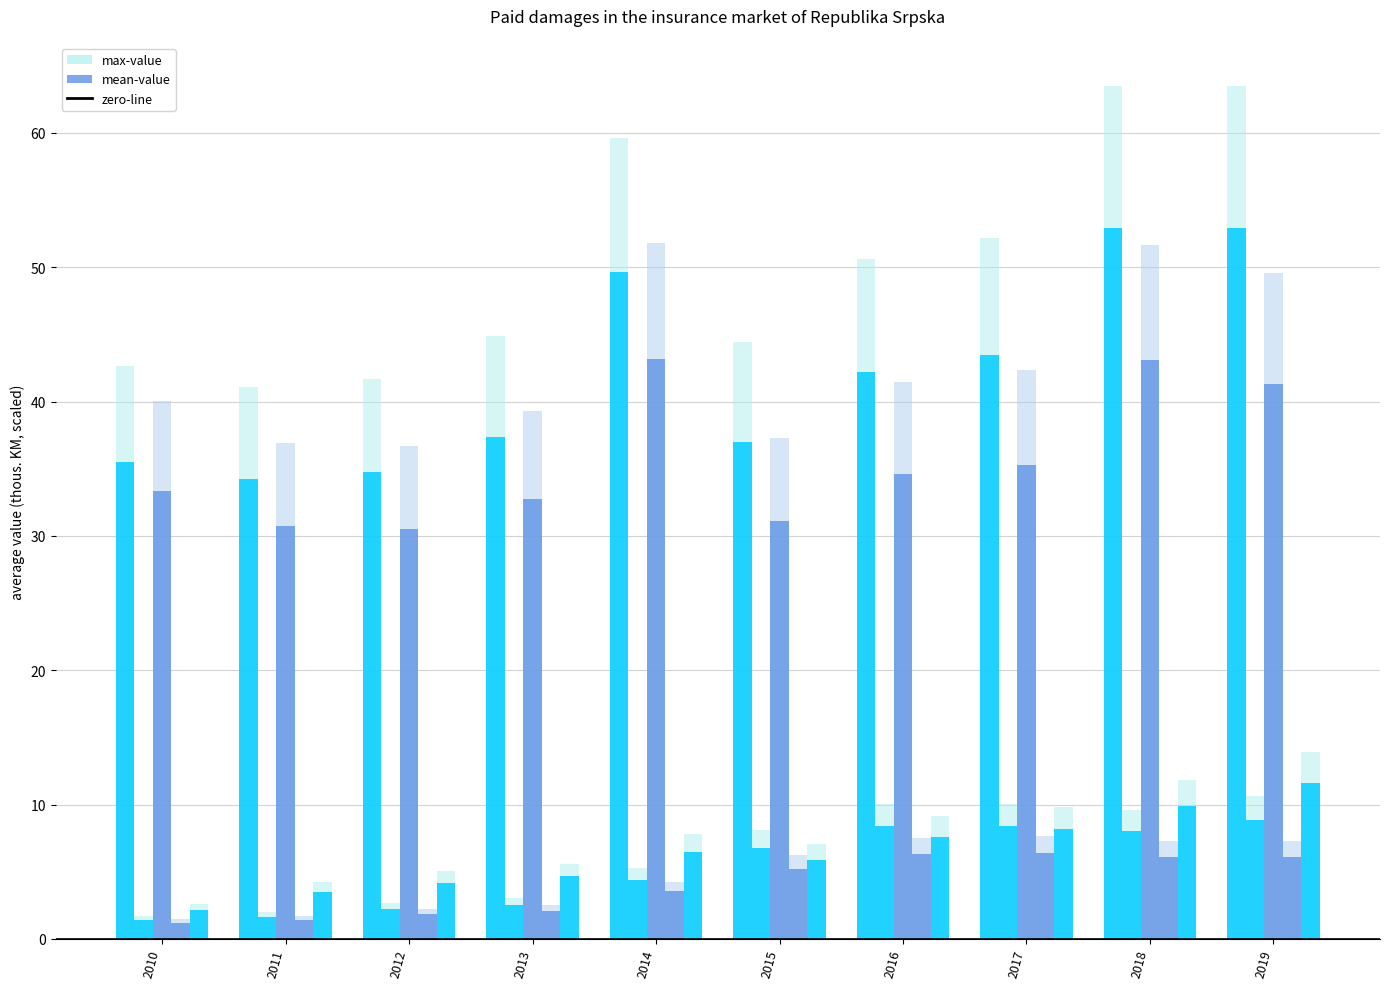

Does the chart contain any negative values?

No